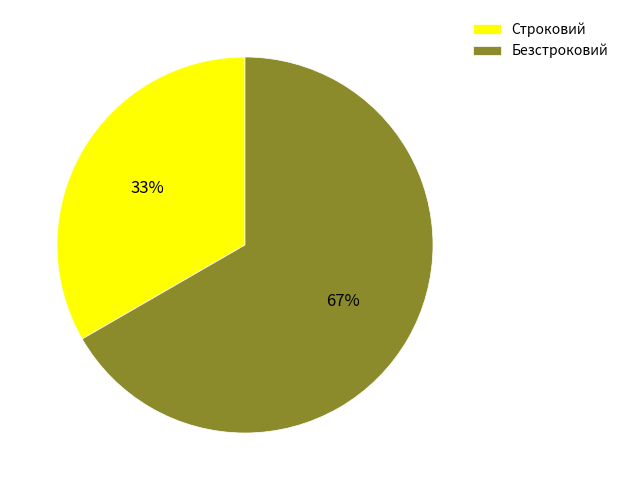

Rank the categories by value from highest to lowest.

Безстроковий, Строковий